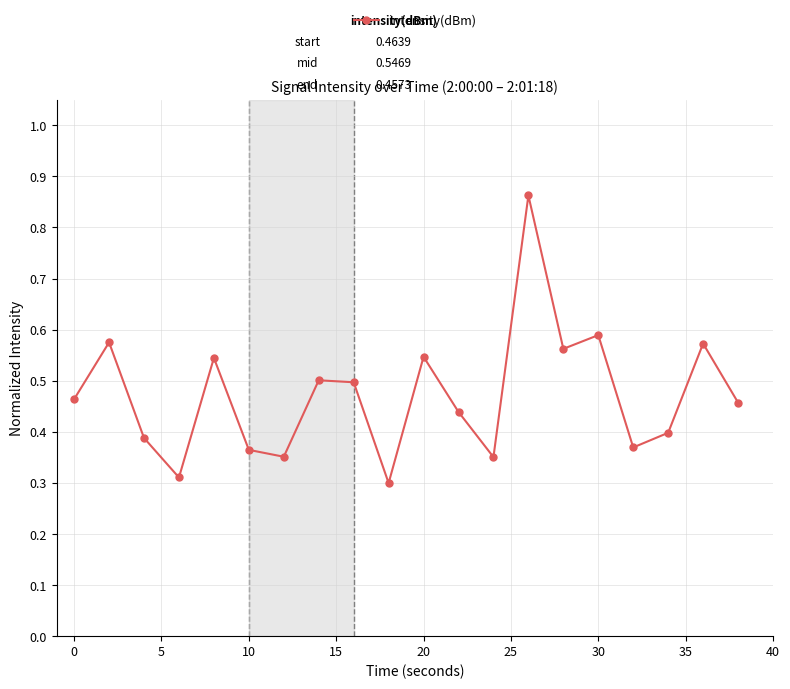

Count the values in the range 0 to 1.

20